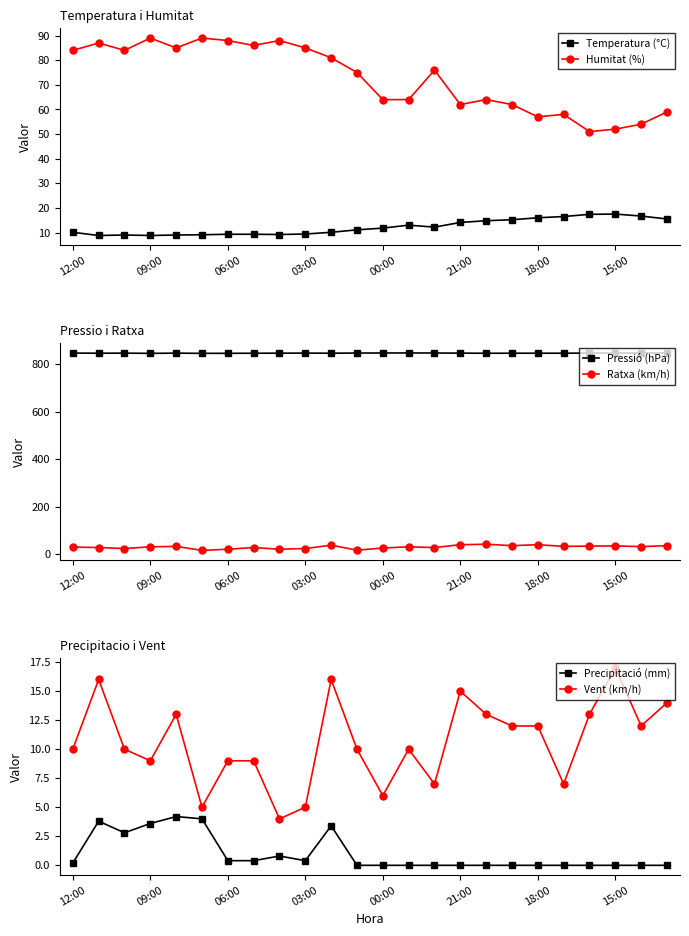

True or false: Humitat (%) has more than 2 interior local peaks.

True